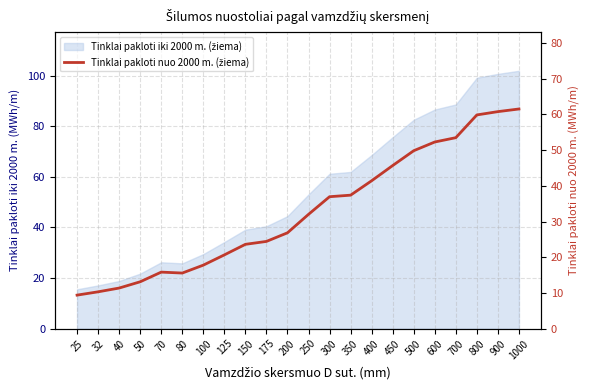

True or false: the data shows 60.8 at 900.

True